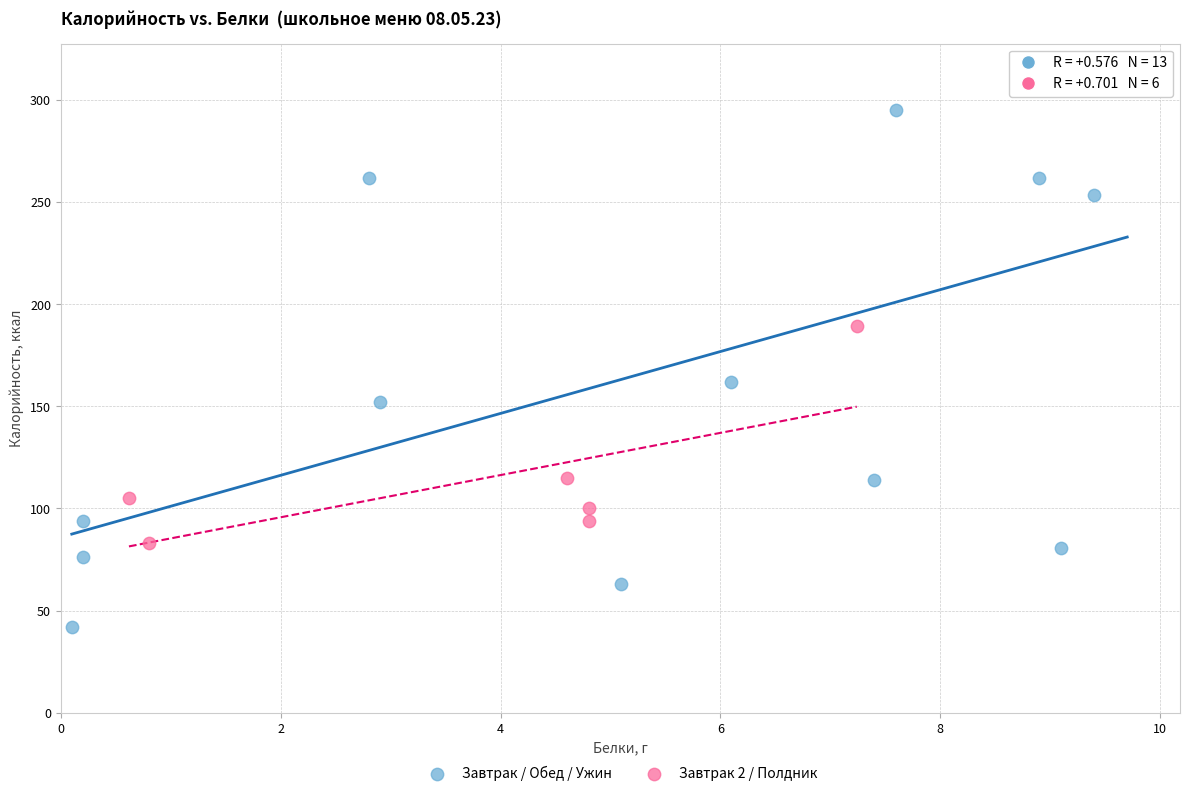

Which series contains the lowest Y value?

Завтрак / Обед / Ужин